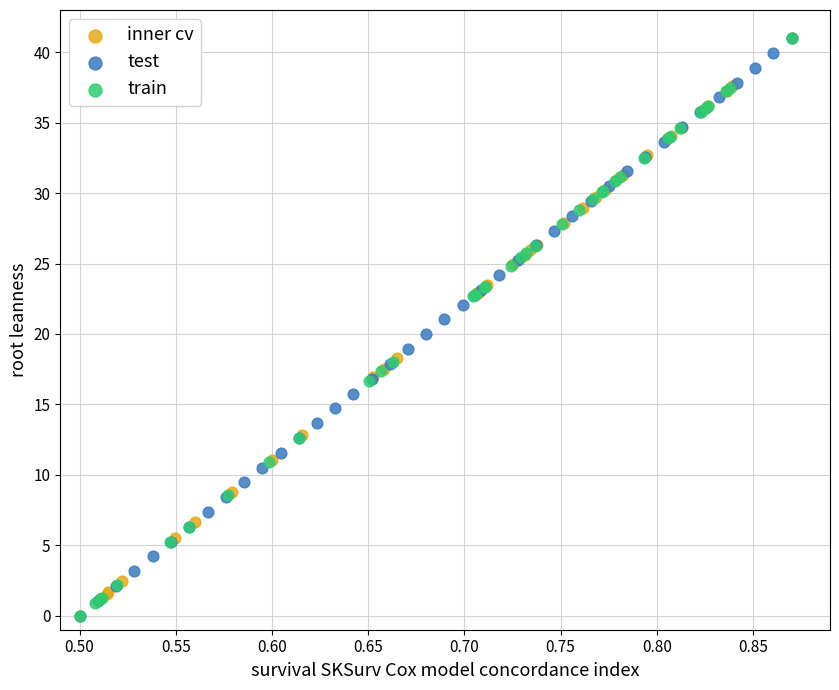

What are all the series names shown in the legend?

inner cv, test, train